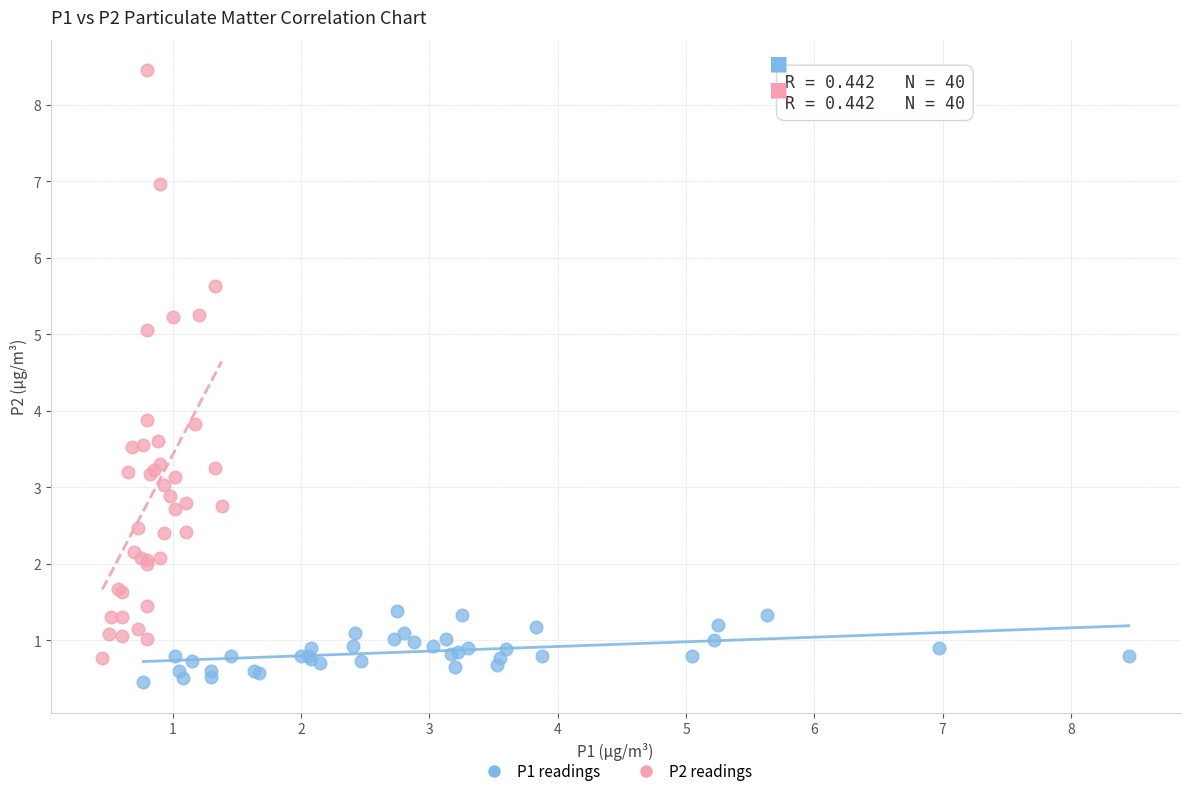

Which series reaches the maximum Y coordinate?

P2 readings